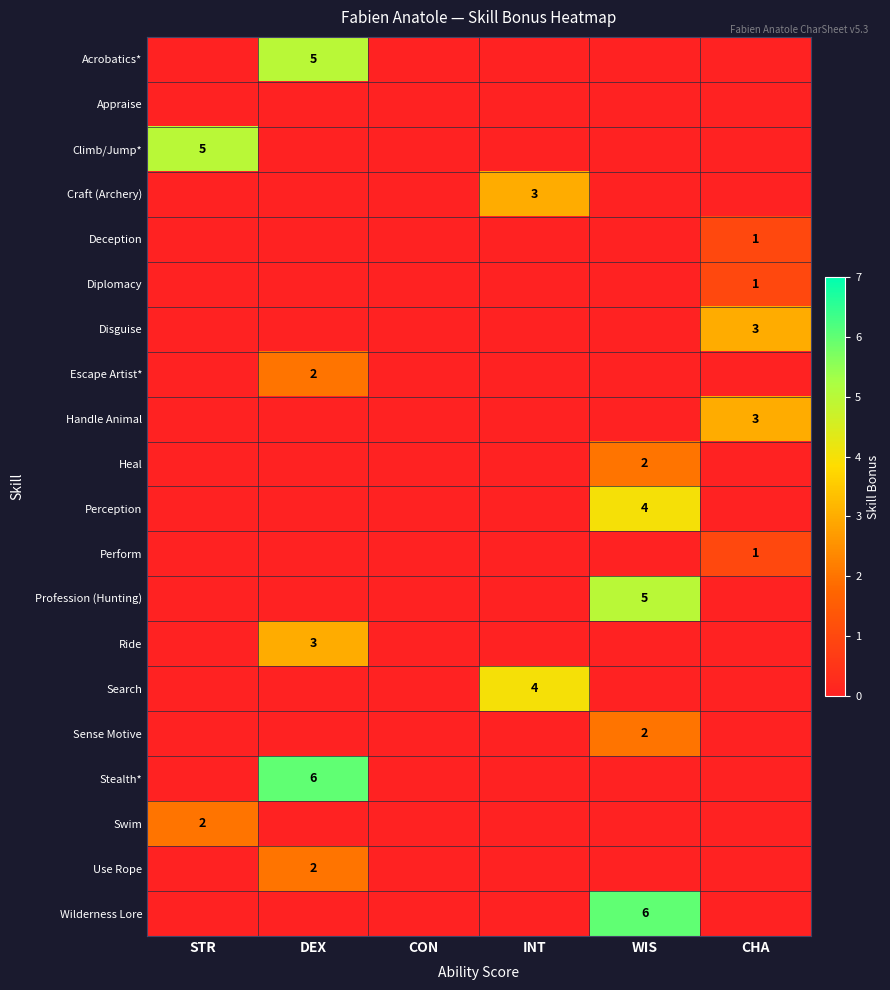

What is the greatest value displayed?

6